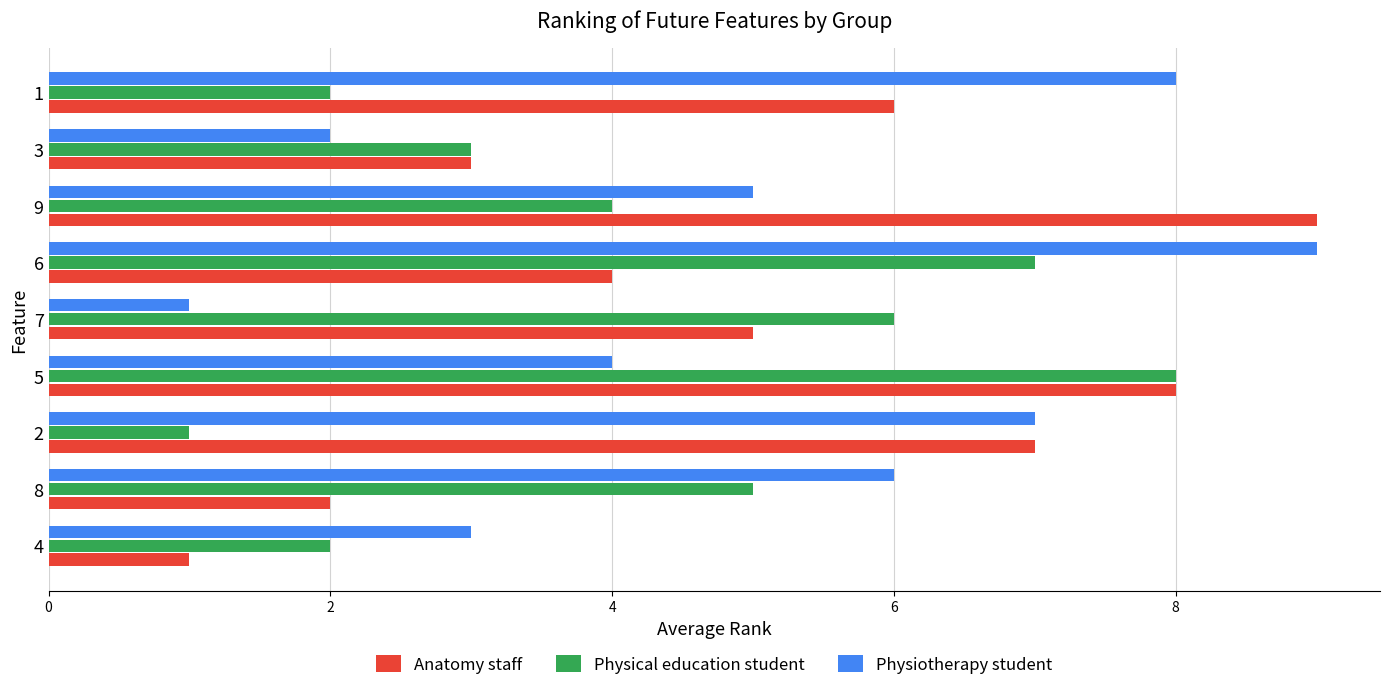

What is the difference between the maximum and second lowest values in the Physical education student series?

6